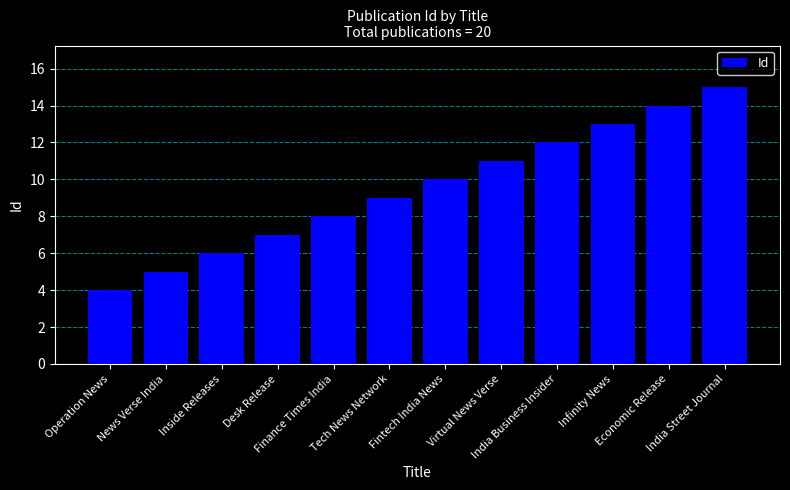

Reading right to left, list all the values displayed in this chart.

India Street Journal=15	Economic Release=14	Infinity News=13	India Business Insider=12	Virtual News Verse=11	Fintech India News=10	Tech News Network=9	Finance Times India=8	Desk Release=7	Inside Releases=6	News Verse India=5	Operation News=4